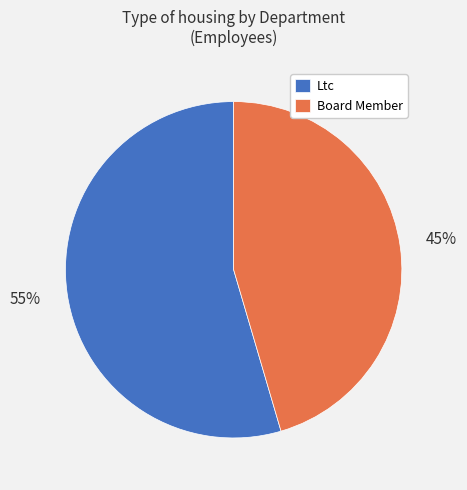

To the nearest percent, what is the average slice percentage?

50%